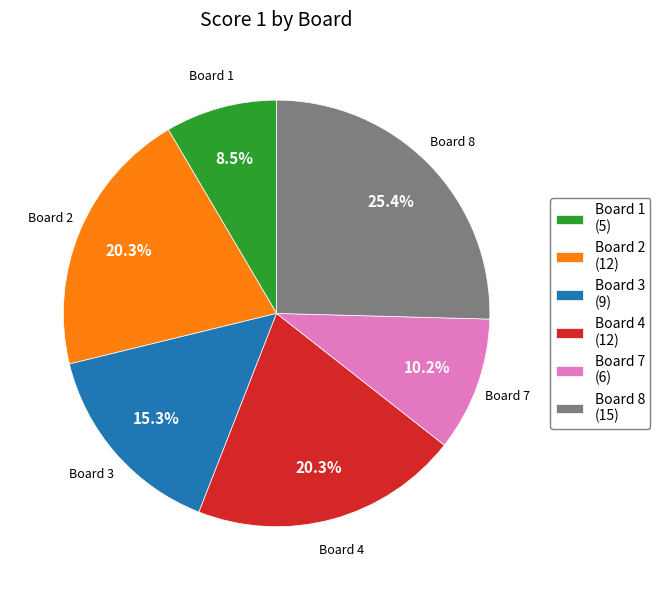

What is the total percentage of Board 2 (12) and Board 7 (6)?

30.5%